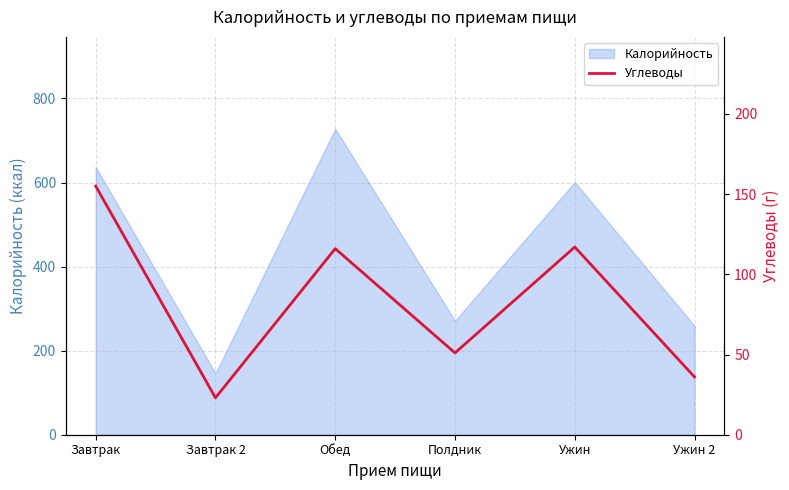

What is the maximum value for Калорийность?

728